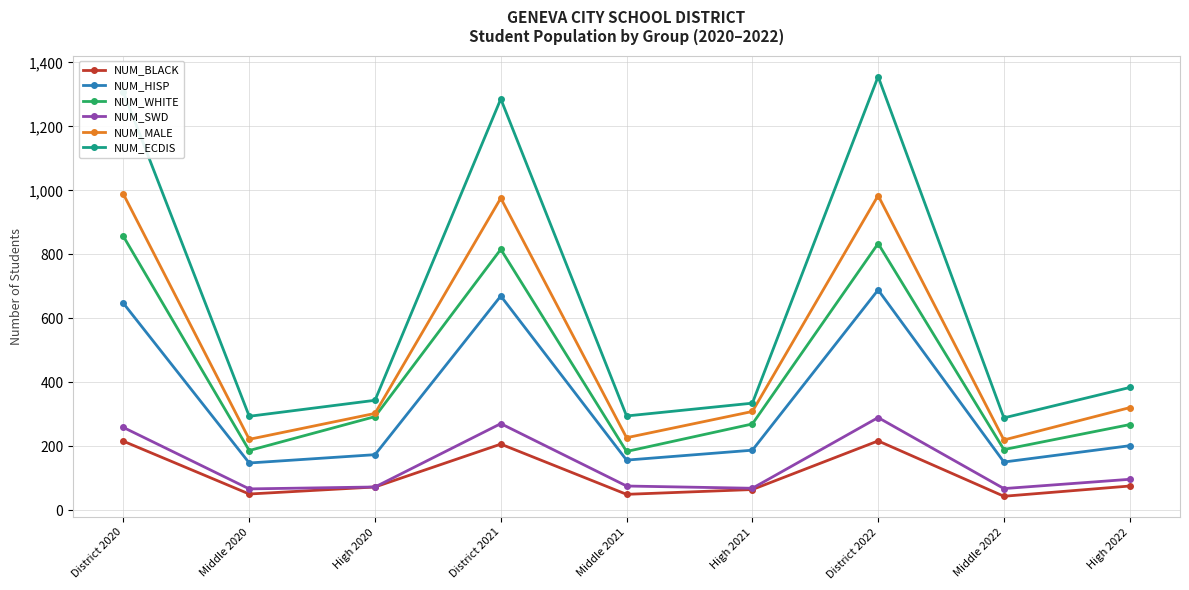

What is the difference between the maximum and minimum values in the NUM_WHITE series?

672